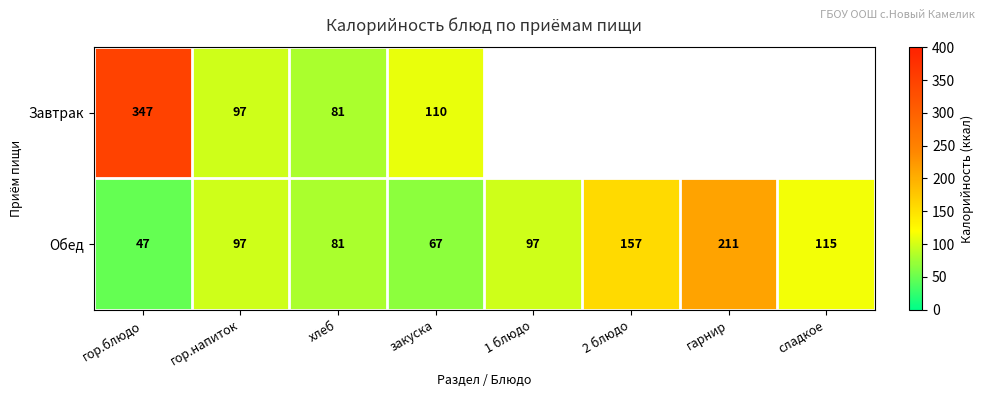

What is the difference between the Обед values at хлеб and 2 блюдо?

76